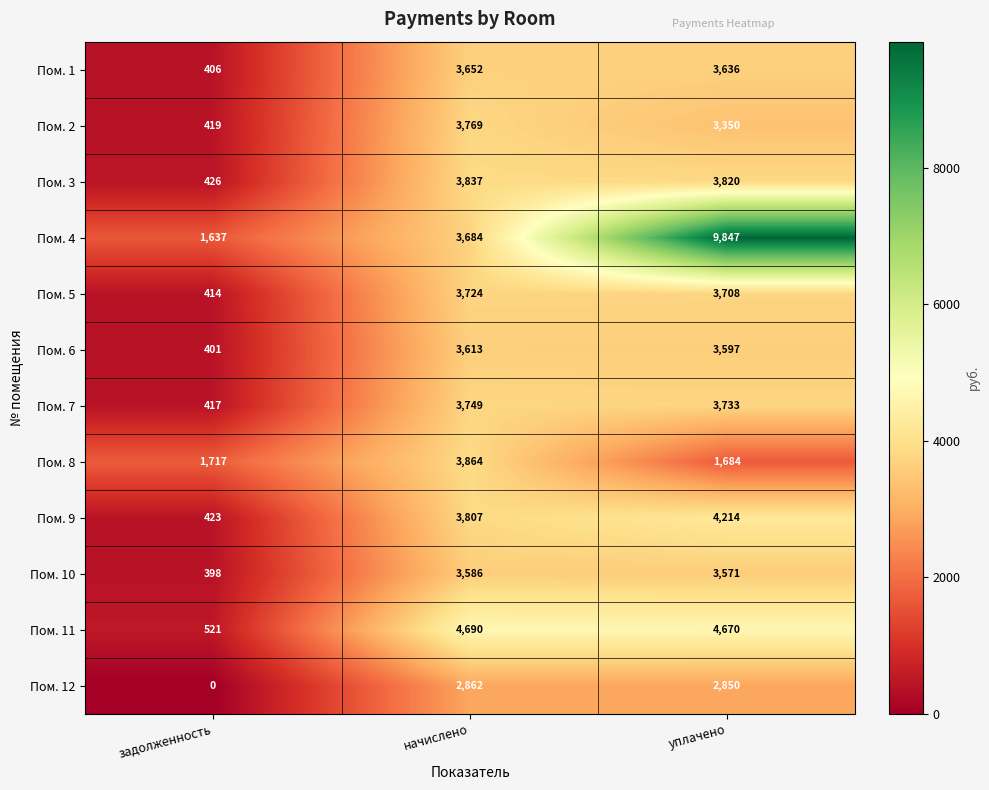

Which series changed the most between задолженность and уплачено?

Пом. 4